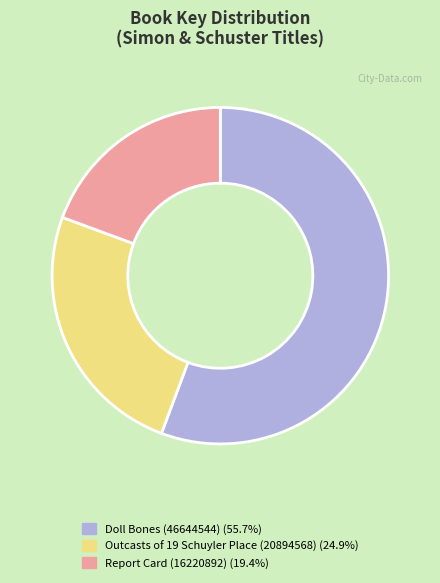

Is Doll Bones (46644544) (55.7%) the majority of the pie?

Yes